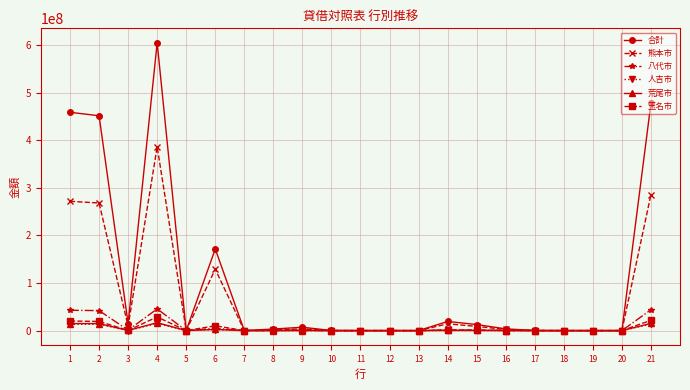

How many data points in 人吉市 are less than 25241?

10